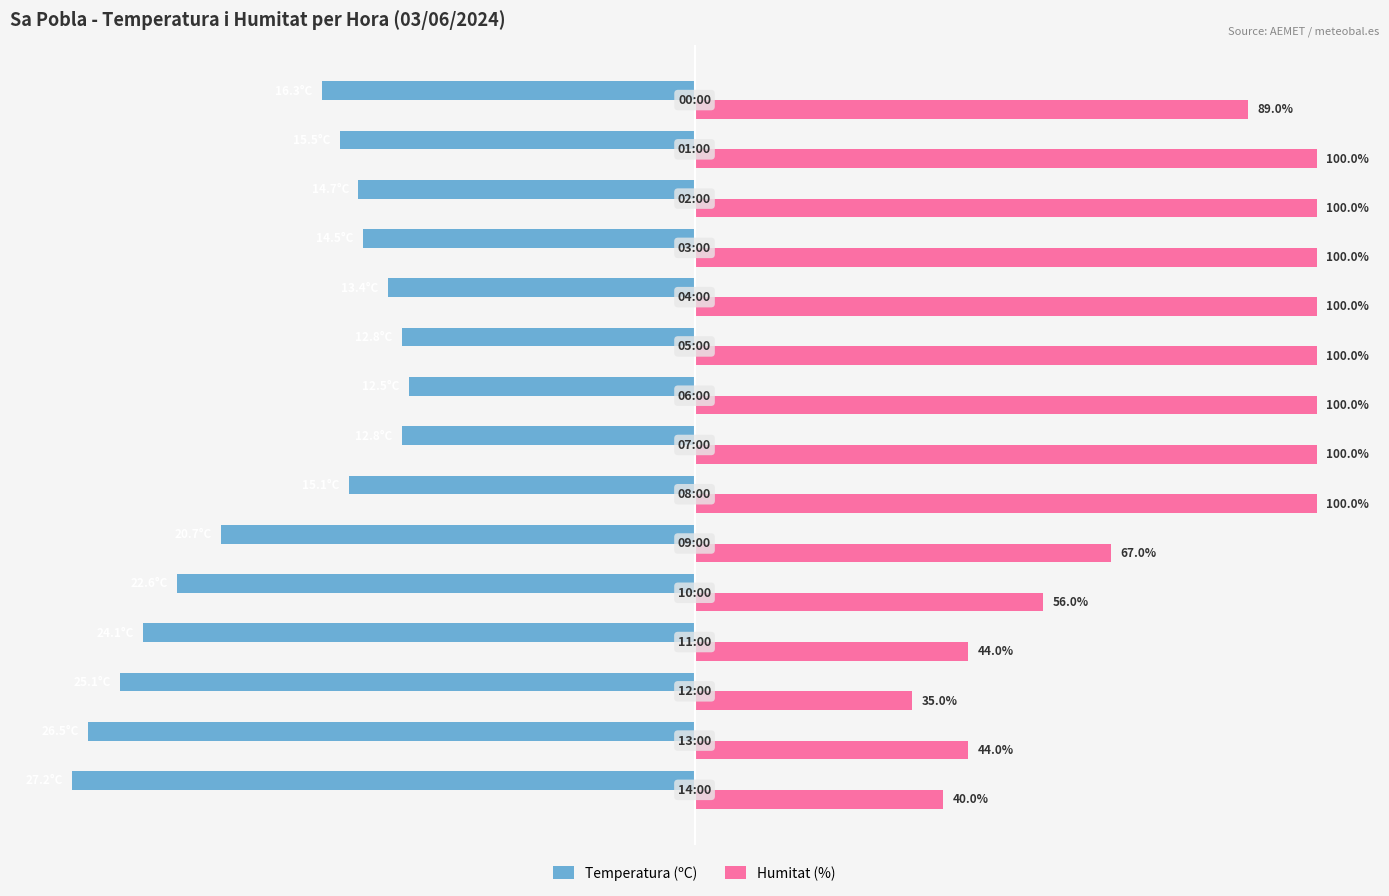

Which series has the largest total across all categories?

Humitat (%)